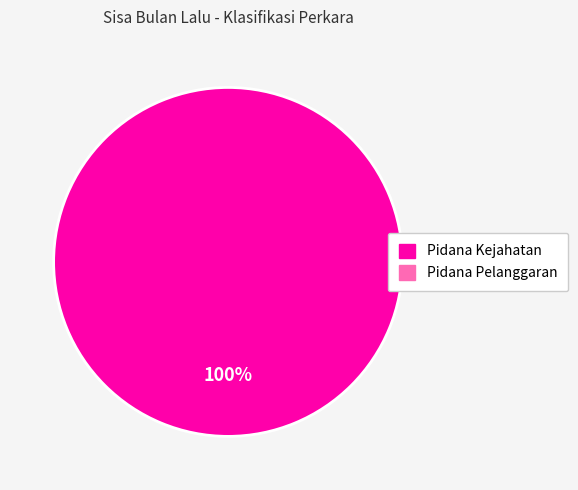

How many slices are in this pie chart?

1